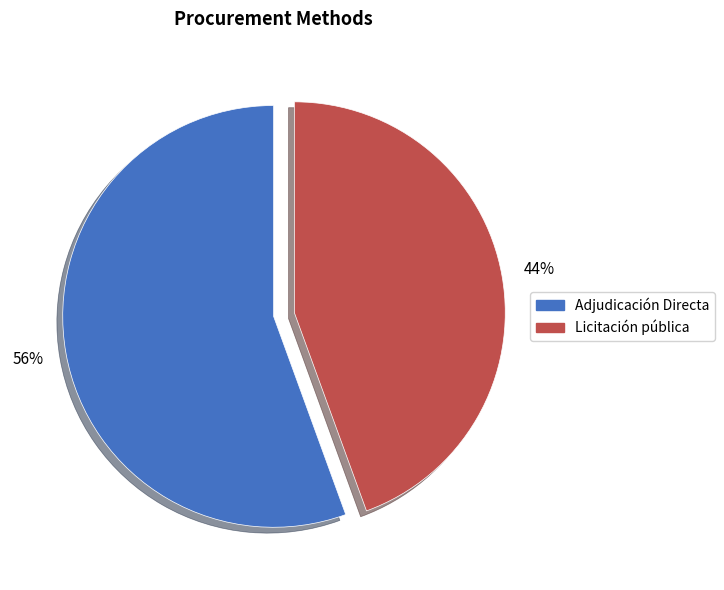

What percentage is the Licitación pública slice, to the nearest percent?

44%